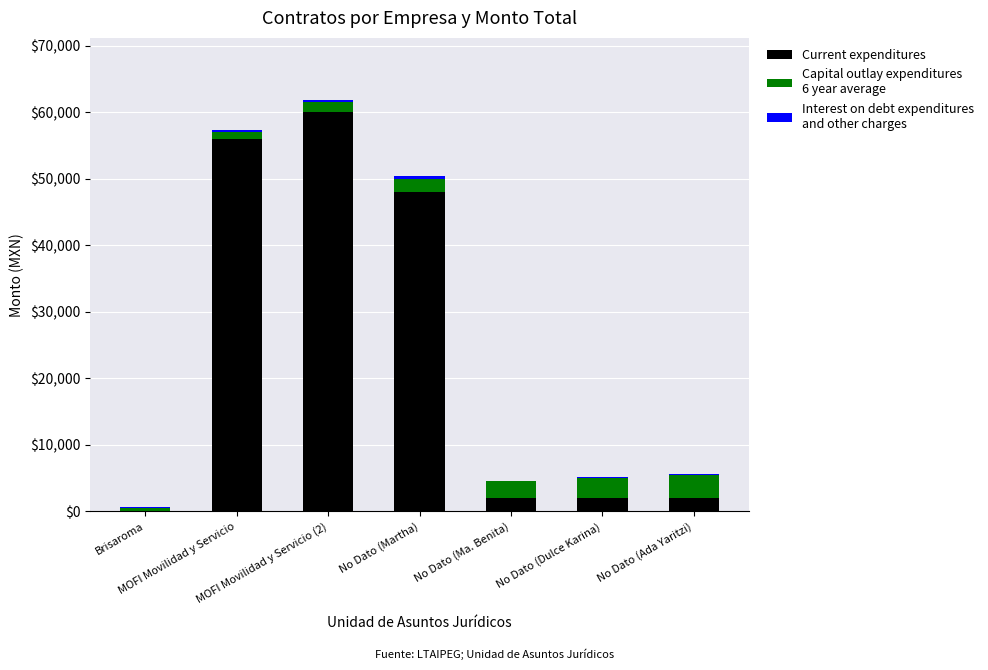

How many series are shown in this chart?

3